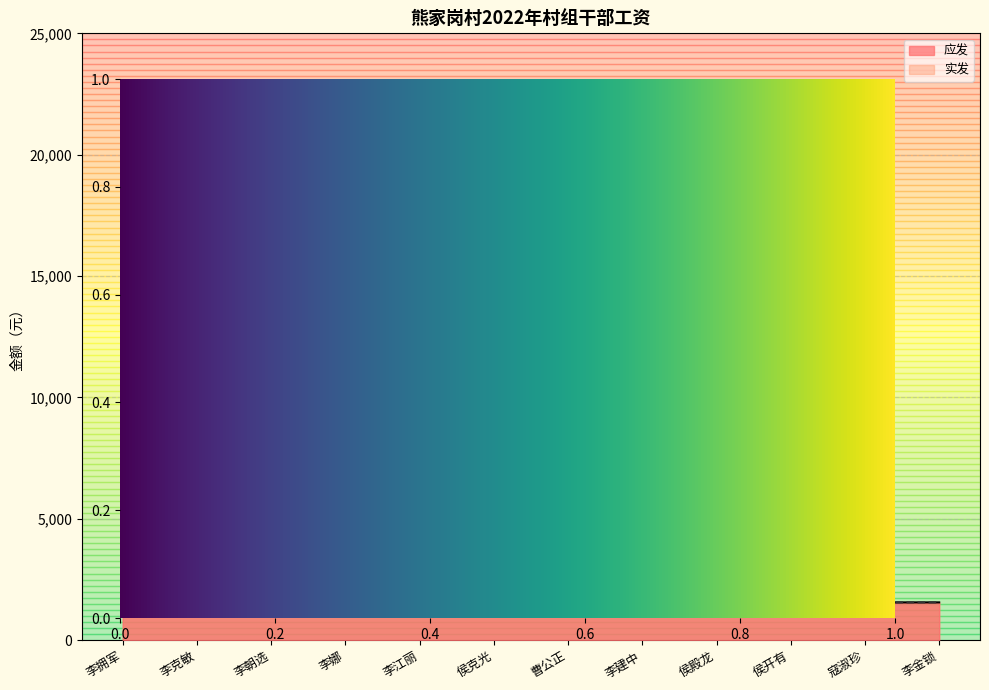

True or false: 应发 and 实发 cross at least once.

False